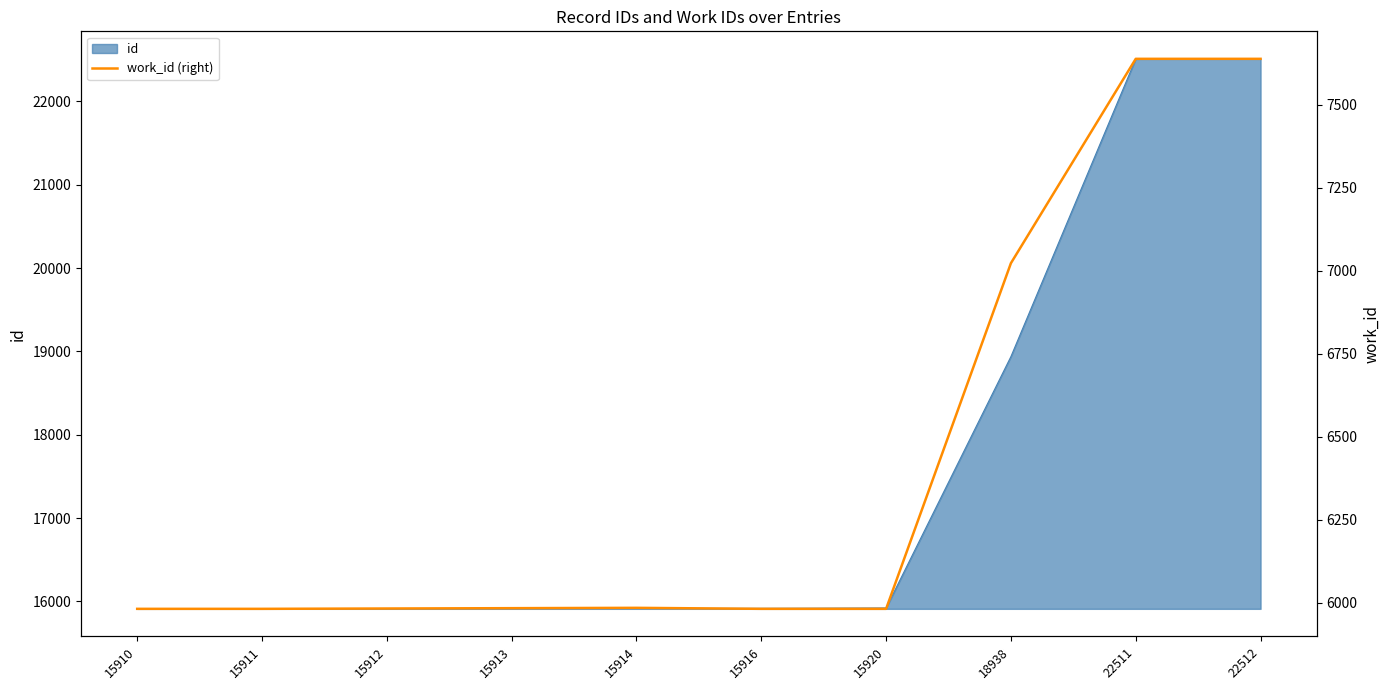

Is it true that the value at 15920 is 5981?

True